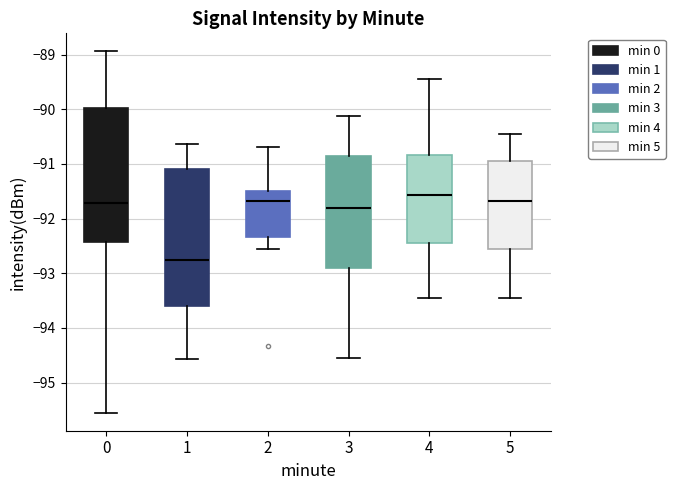

Reading left to right, read every box against the y-axis: the position of its median line, the range the box covers, and the ends of its whiskers. The values are not printed on the chart, so give them approximately, as read against the axis.

0: median -91.7, box -92.4 to -90.0, whiskers -95.5 to -88.9
1: median -92.7, box -93.6 to -91.1, whiskers -94.6 to -90.6
2: median -91.7, box -92.3 to -91.5, whiskers -92.5 to -90.7
3: median -91.8, box -92.9 to -90.9, whiskers -94.5 to -90.1
4: median -91.6, box -92.4 to -90.8, whiskers -93.4 to -89.4
5: median -91.7, box -92.6 to -90.9, whiskers -93.4 to -90.4